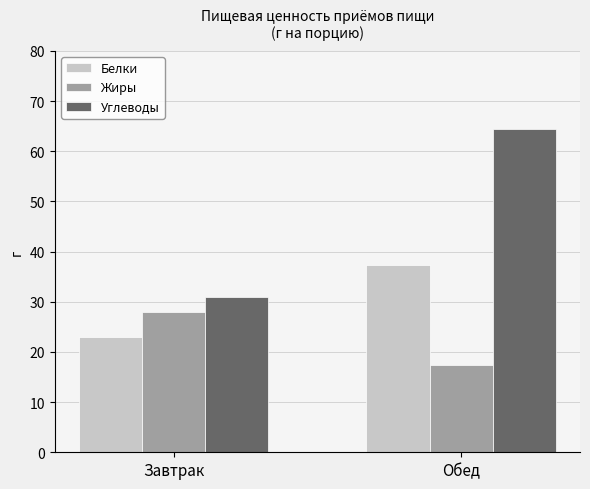

What is the highest value of the Белки series?

37.3